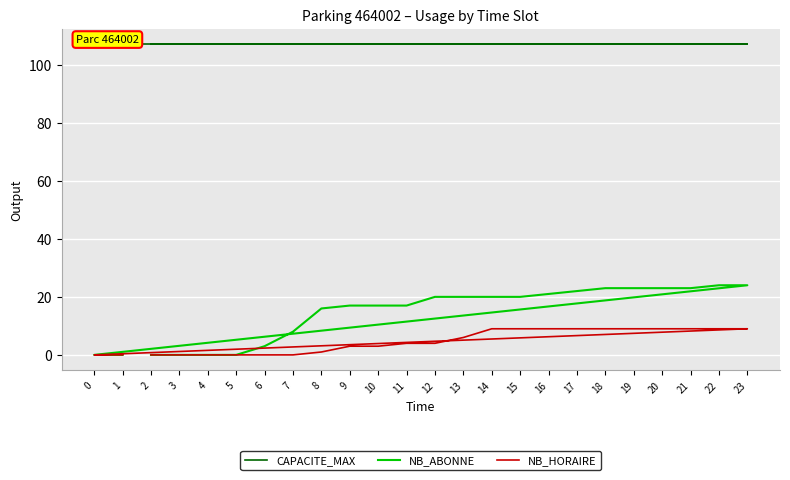

Reading left to right, what are all the values shown in this chart?

CAPACITE_MAX: 2=107	3=107	4=107	5=107	6=107	7=107	8=107	9=107	10=107	11=107	12=107	13=107	14=107	15=107	16=107	17=107	18=107	19=107	20=107	21=107	22=107	23=107	0=107	1=107
NB_ABONNE: 2=0	3=0	4=0	5=0	6=3	7=8	8=16	9=17	10=17	11=17	12=20	13=20	14=20	15=20	16=21	17=22	18=23	19=23	20=23	21=23	22=24	23=24	0=0	1=0
NB_HORAIRE: 2=0	3=0	4=0	5=0	6=0	7=0	8=1	9=3	10=3	11=4	12=4	13=6	14=9	15=9	16=9	17=9	18=9	19=9	20=9	21=9	22=9	23=9	0=0	1=0